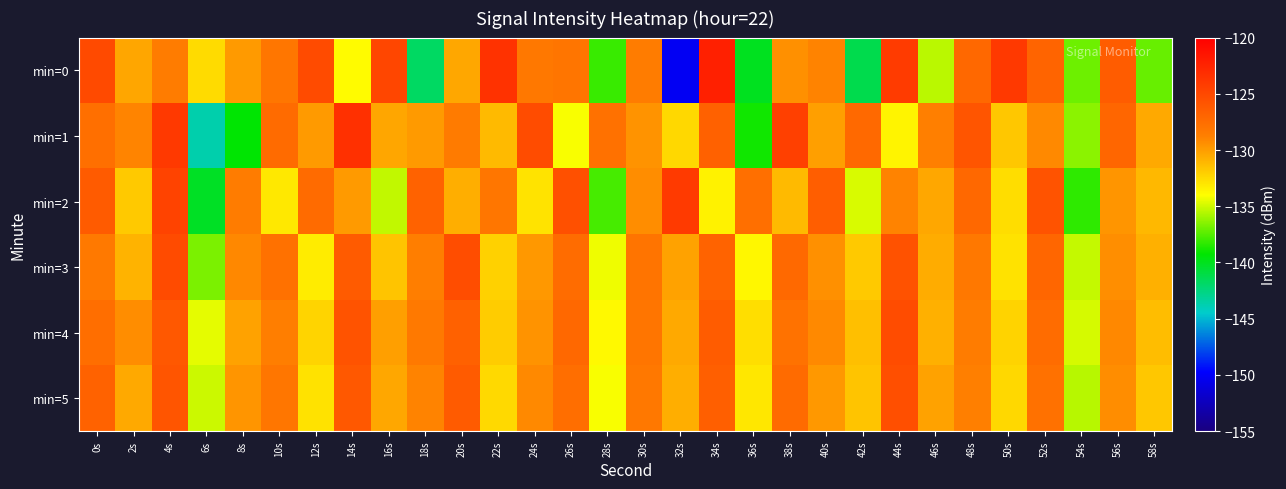

Rank the series by their maximum value, from highest to lowest.

min=0, min=1, min=2, min=3, min=4, min=5